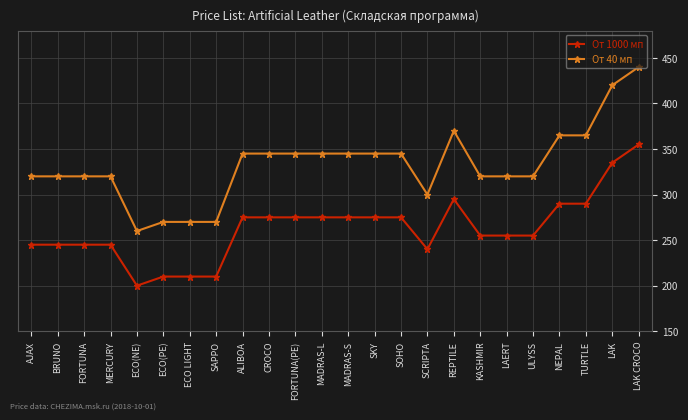

What is the sum of all От 1000 мп values?

6305